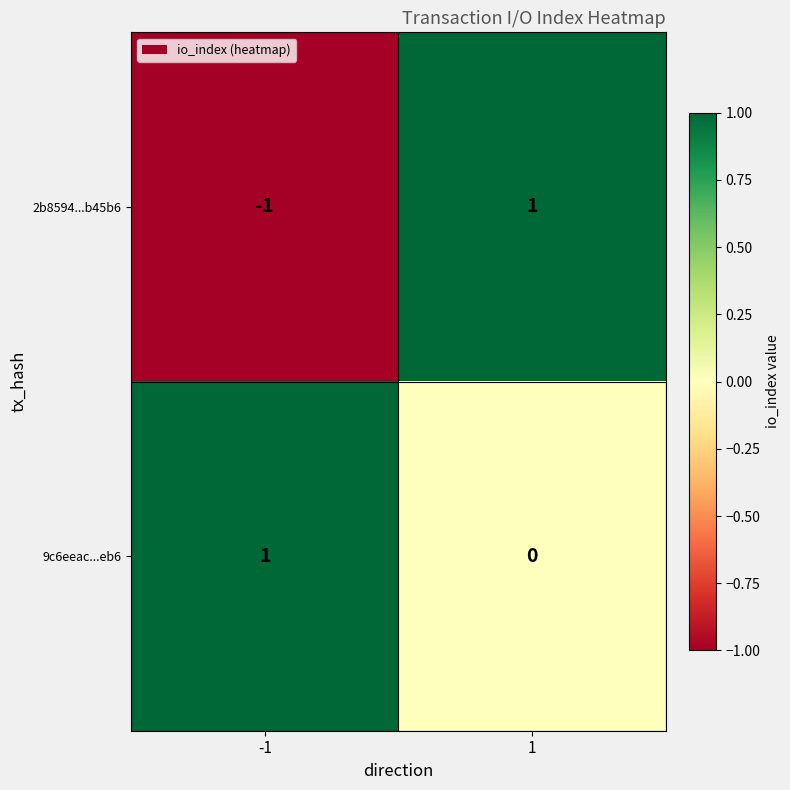

The value of 9c6eeac...eb6 at -1 is 1. True or false?

True